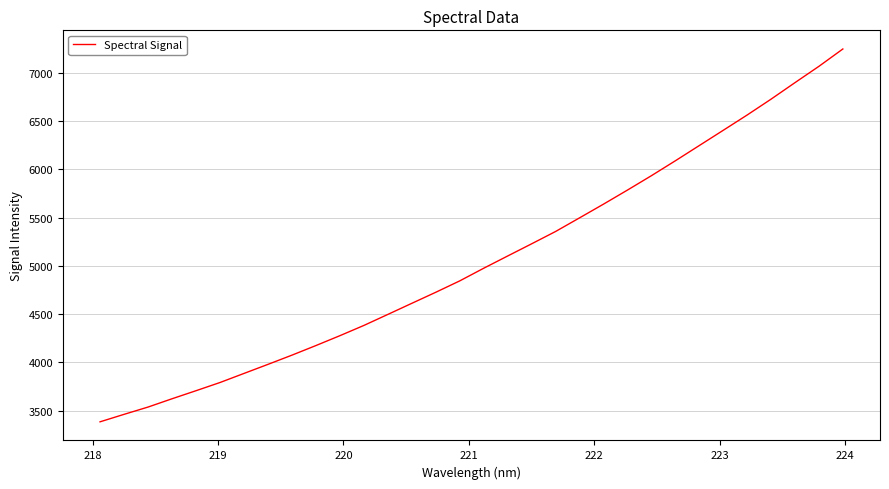

Count the number of data series in this chart.

1